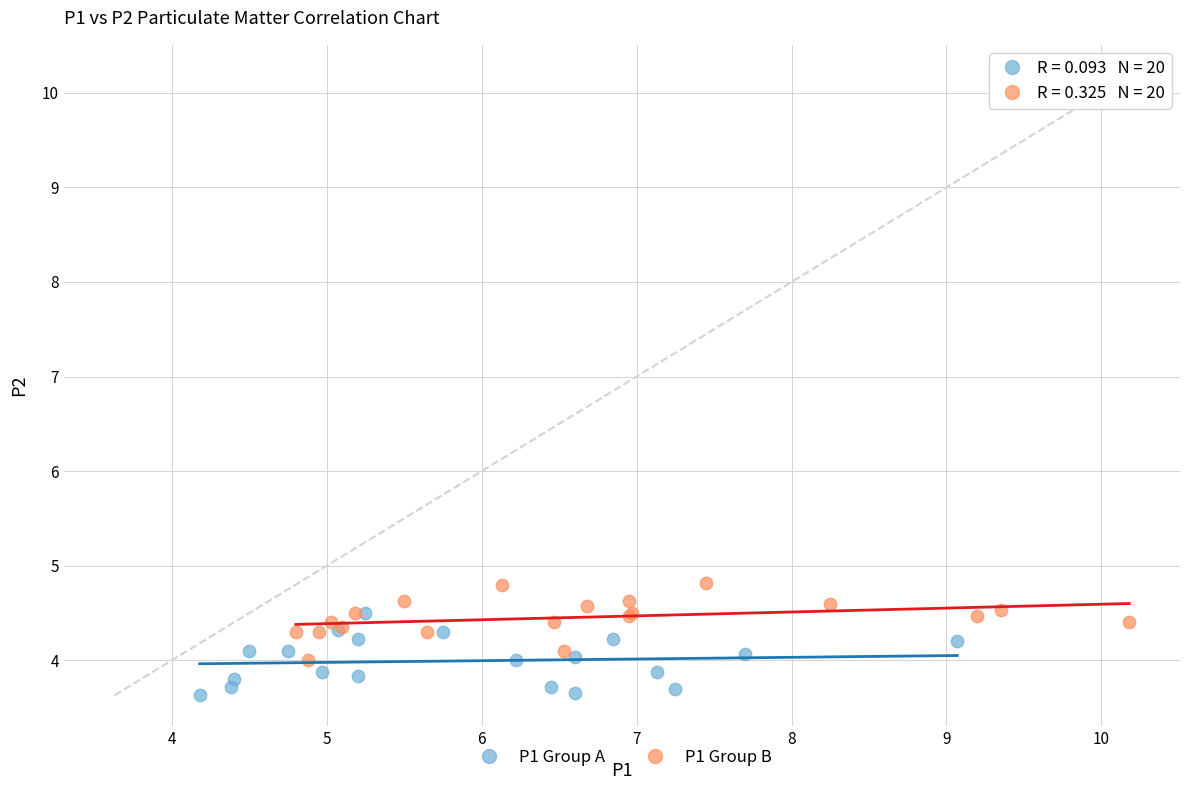

Which series reaches the maximum Y coordinate?

P1 Group B